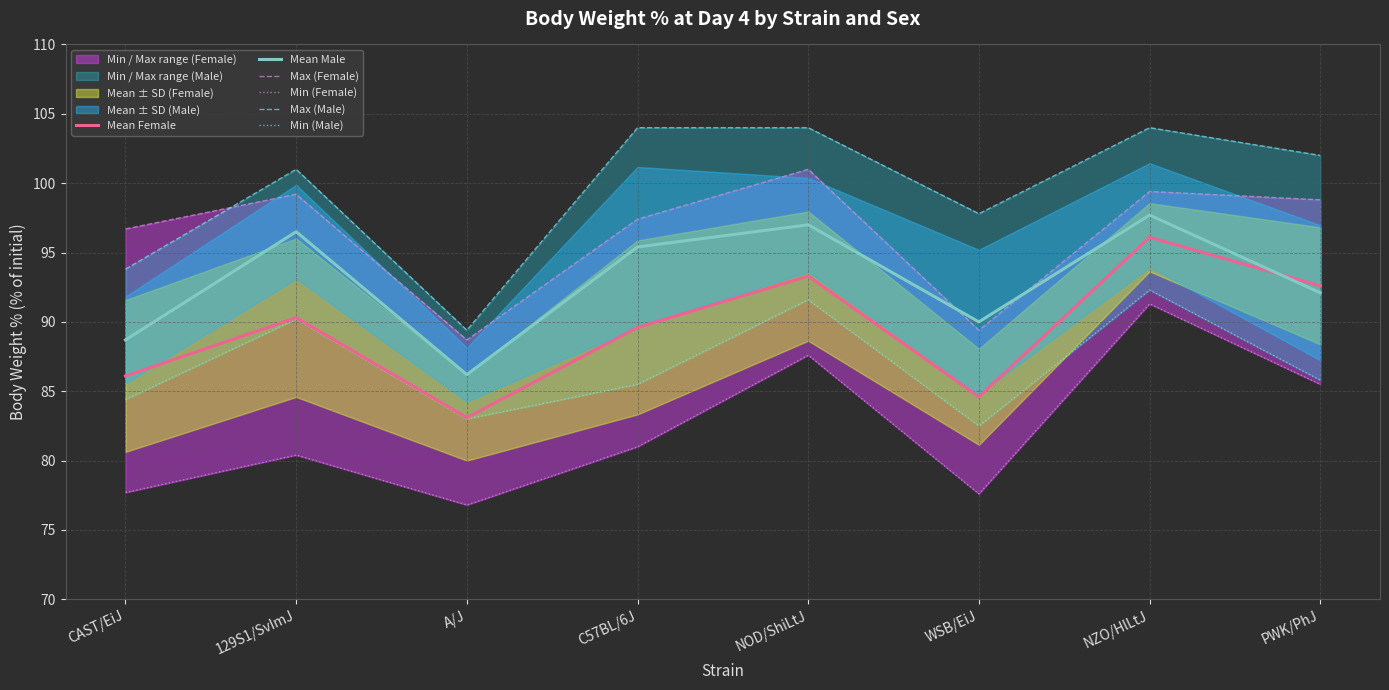

In Min (Male), how many points are higher than both neighbors (excluding endpoints)?

3